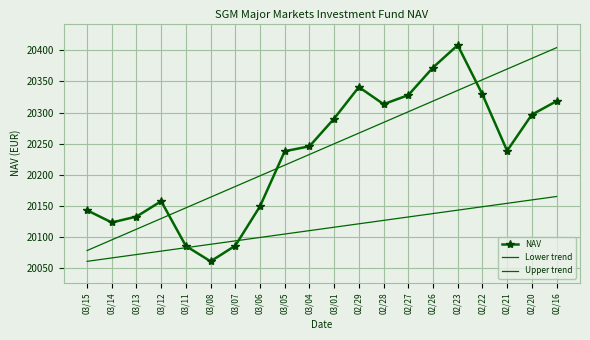

What is the label of the 15th point from the right?

03/08